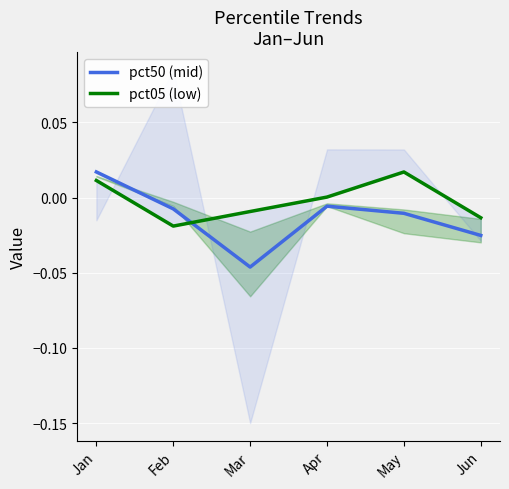

Which series ends up on top after the final intersection of pct05 (low) and pct50 (mid)?

pct05 (low)